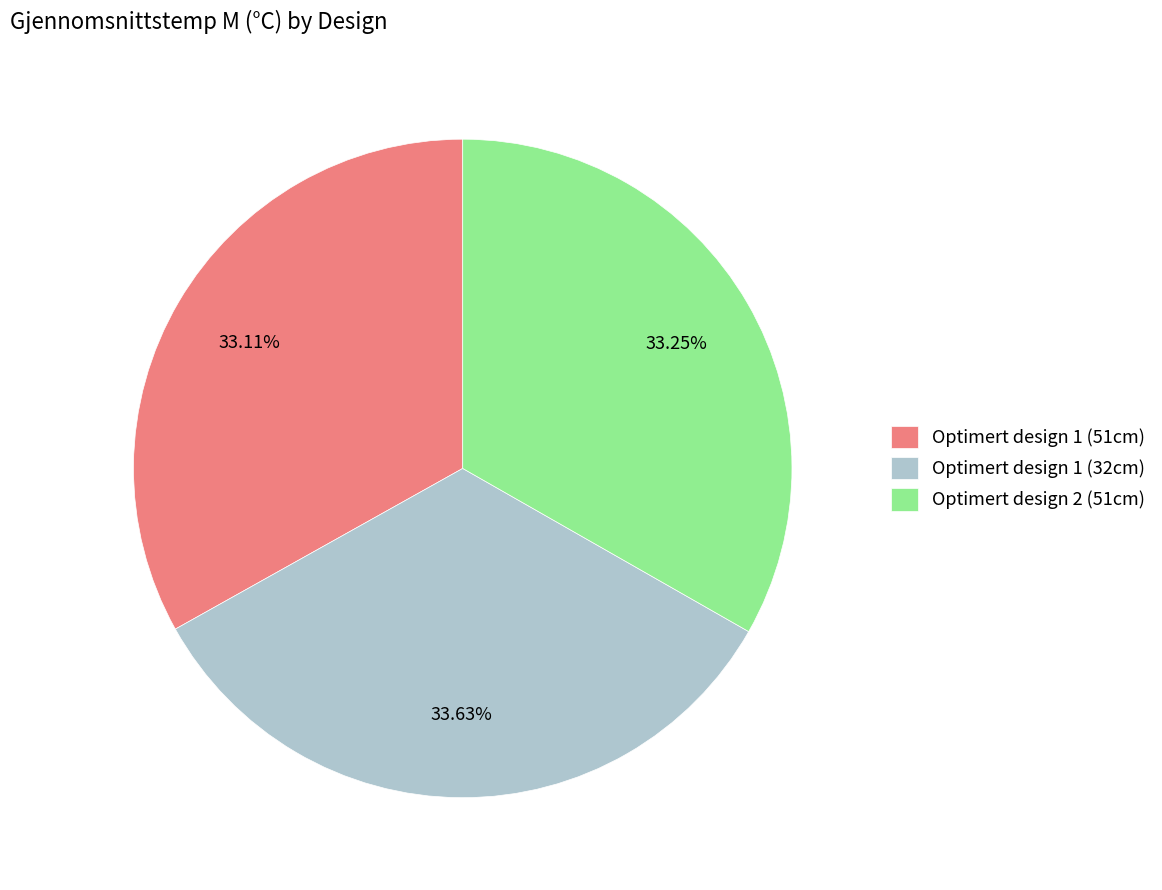

To the nearest percent, what percentage of the pie is Optimert design 2 (51cm)?

33%